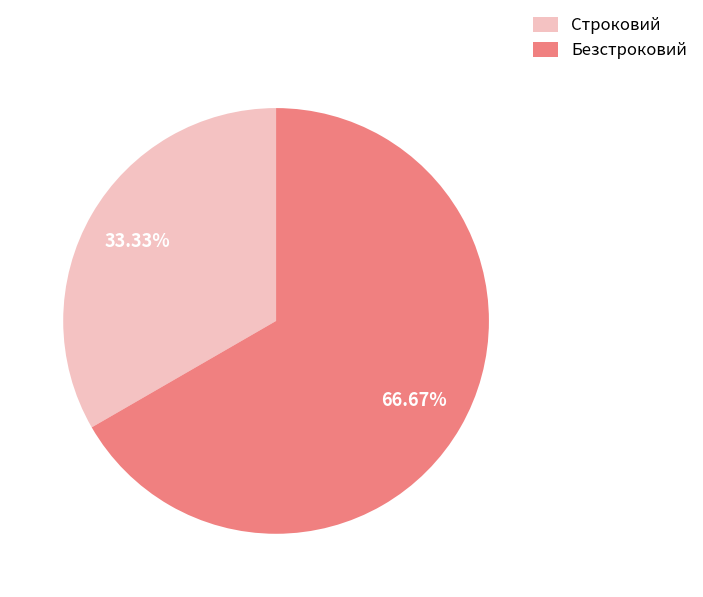

To the nearest percent, what is the difference between the largest and smallest slice percentages?

33%